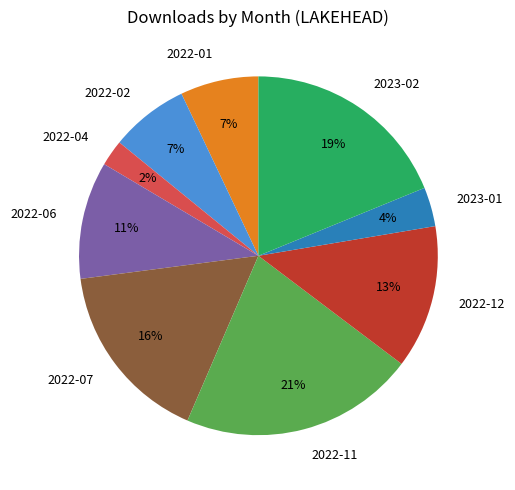

To the nearest percent, what portion does 2022-01 represent?

7%